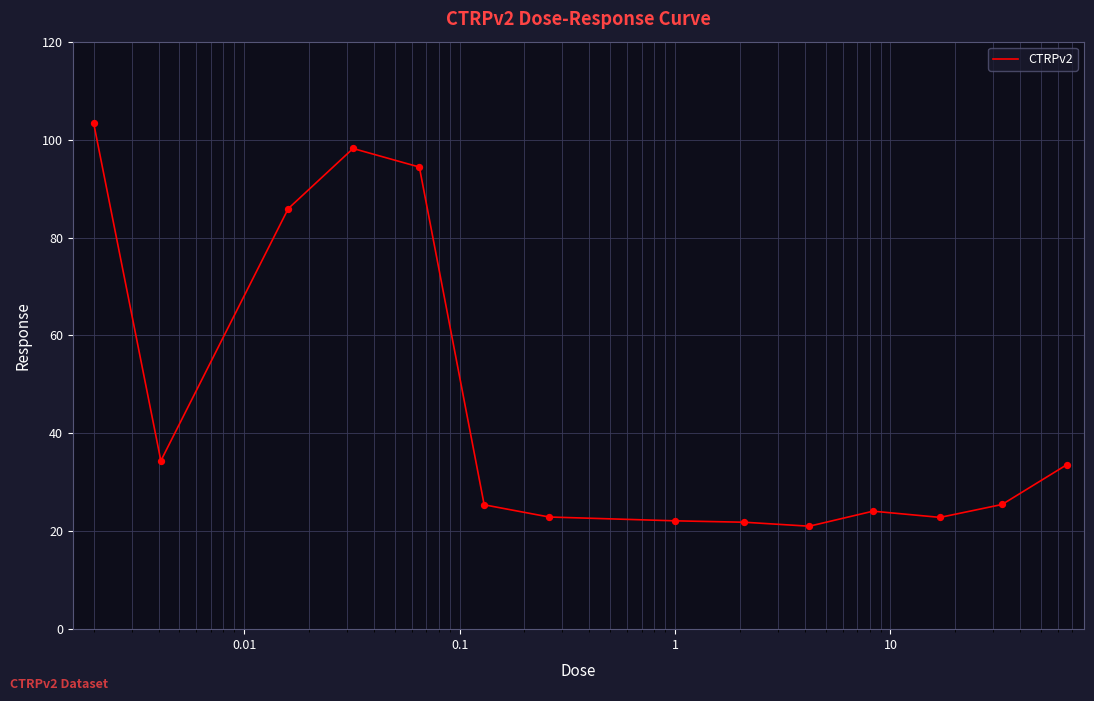

What is the difference between the maximum and minimum values?

82.3